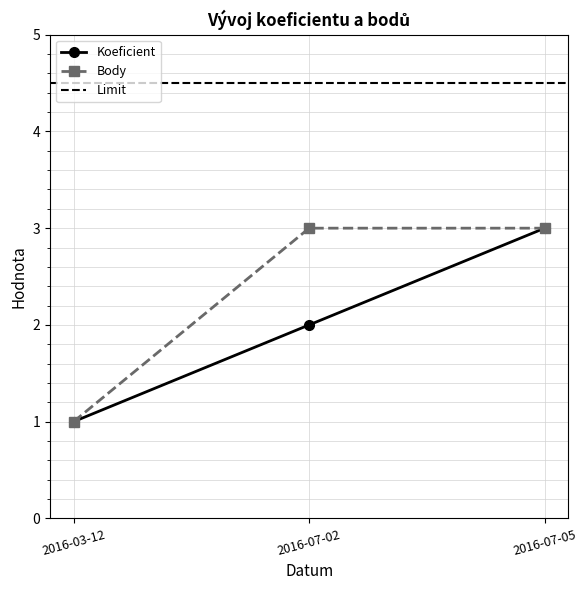

What position from the left is 2016-07-05?

3